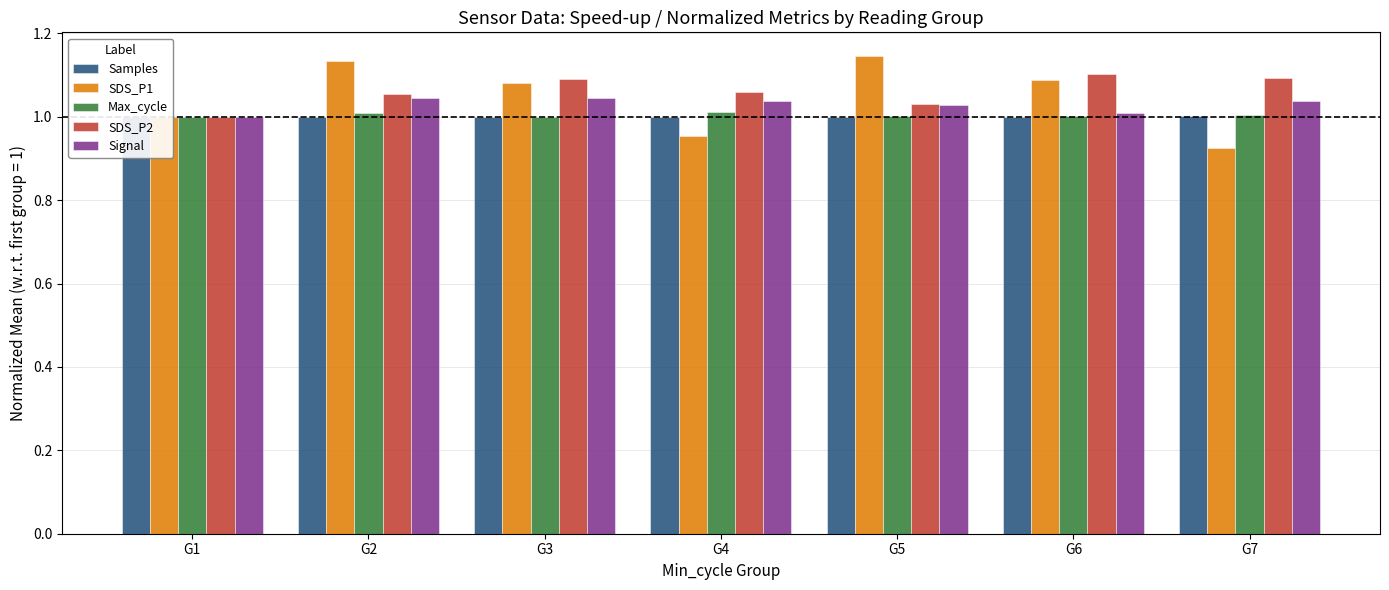

Reading right to left, list all the values displayed in this chart.

Samples: G7=1.0	G6=1.0	G5=1.0	G4=1.0	G3=1.0	G2=1.0	G1=1.0
SDS_P1: G7=0.9	G6=1.1	G5=1.1	G4=1.0	G3=1.1	G2=1.1	G1=1.0
Max_cycle: G7=1.0	G6=1.0	G5=1.0	G4=1.0	G3=1.0	G2=1.0	G1=1.0
SDS_P2: G7=1.1	G6=1.1	G5=1.0	G4=1.1	G3=1.1	G2=1.1	G1=1.0
Signal: G7=1.0	G6=1.0	G5=1.0	G4=1.0	G3=1.0	G2=1.0	G1=1.0